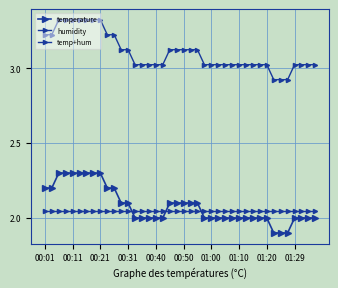

How many distinct data groups are displayed?

3